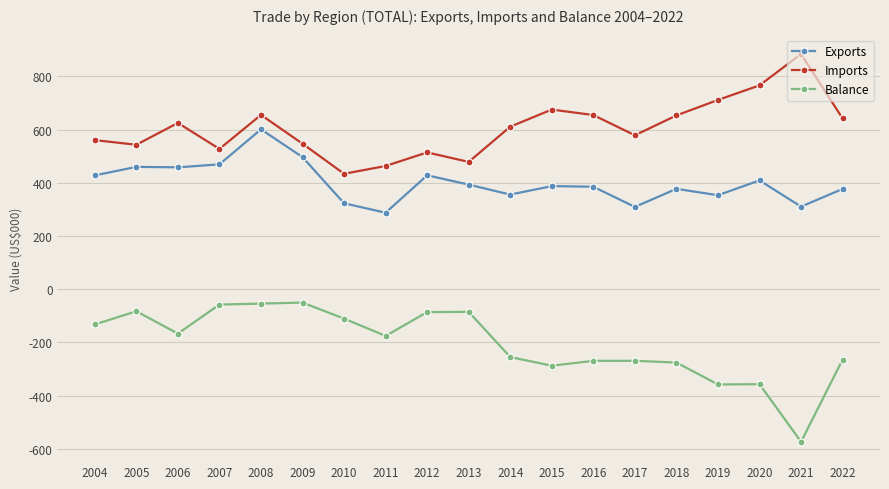

Where is the first local minimum for Balance?

2006